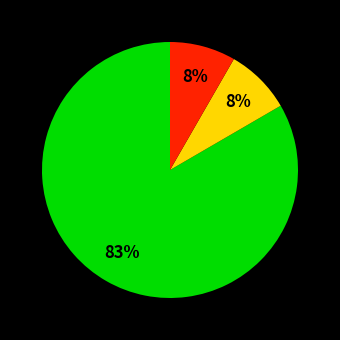

Does any single category account for the majority?

Yes